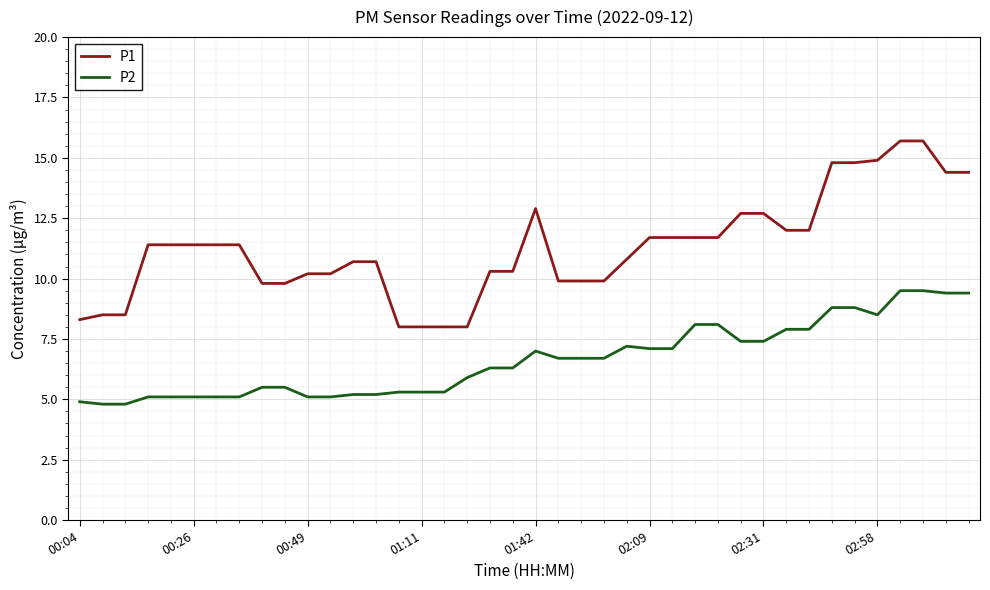

How many series are shown in this chart?

2